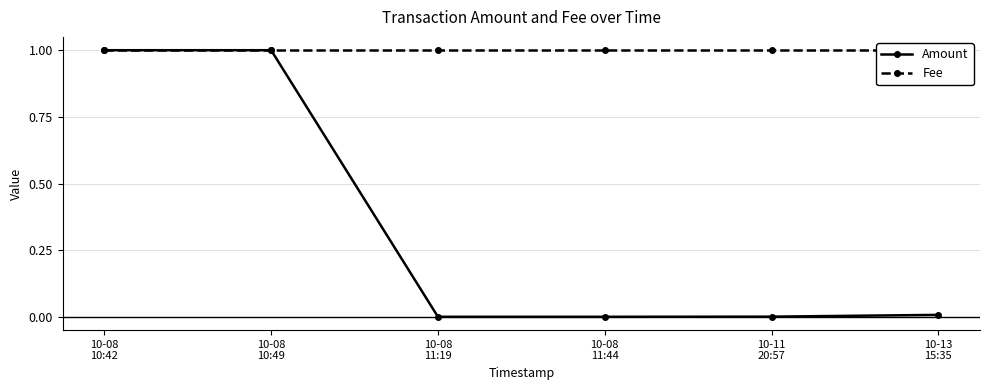

What is the label of the 2nd point from the left?

10-08
10:49